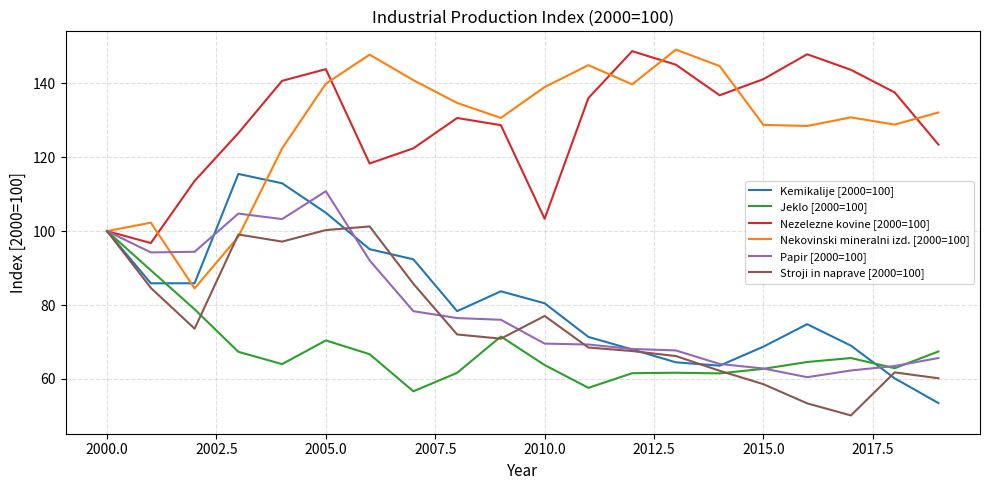

What is the lowest value of the Kemikalije [2000=100] series?

53.5